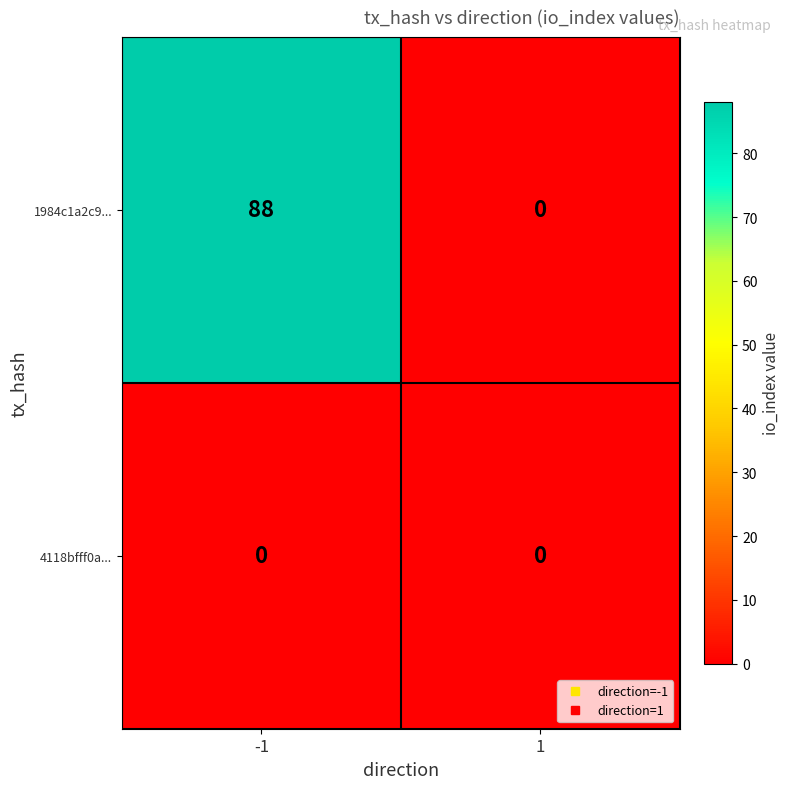

At how many categories does at least one series exceed 49?

1